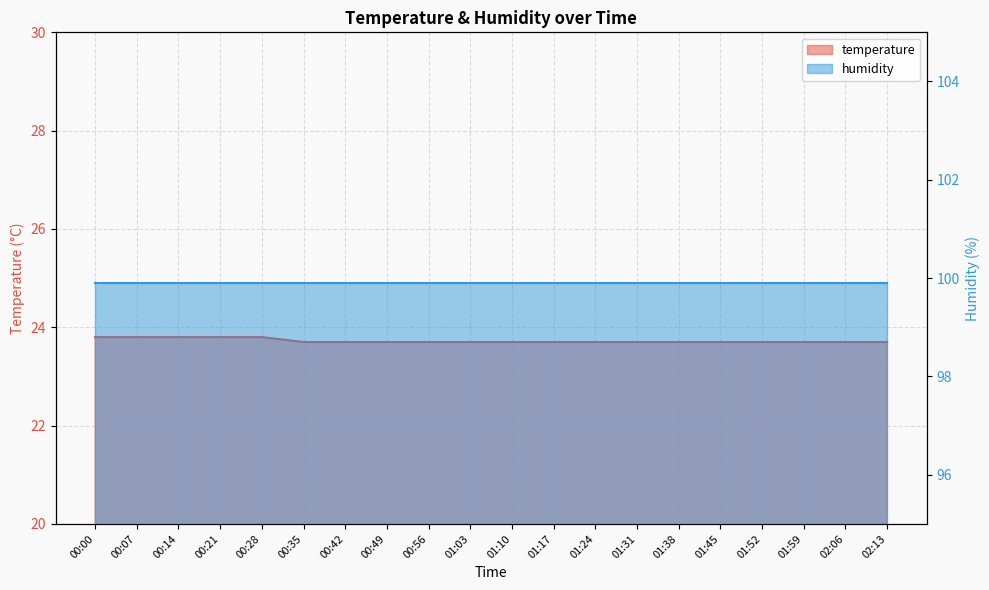

Approximately how many times larger is the value at 01:17 compared to 01:24?

1.0